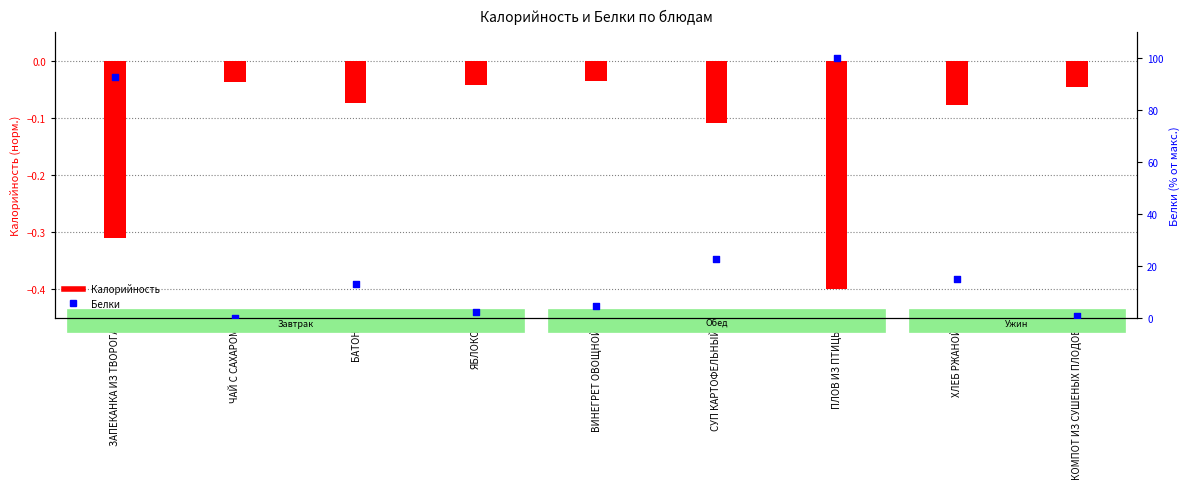

At which category is the sum across all series the highest?

ПЛОВ ИЗ ПТИЦЫ